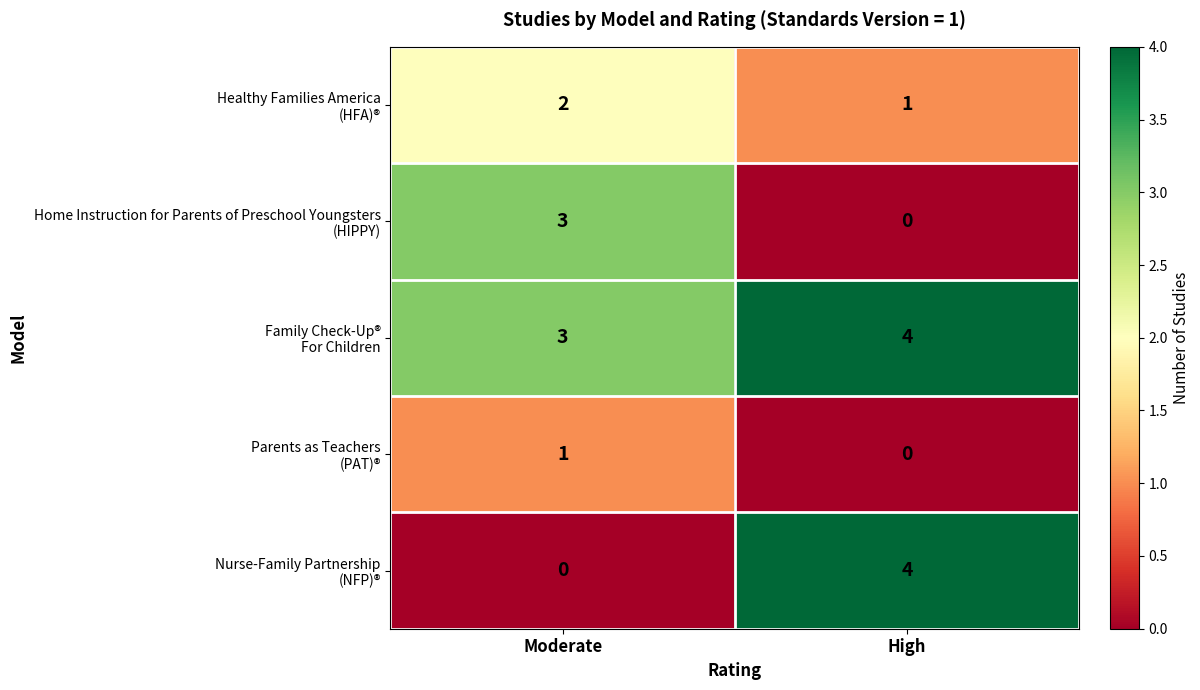

What is the total value across all series at High?

9